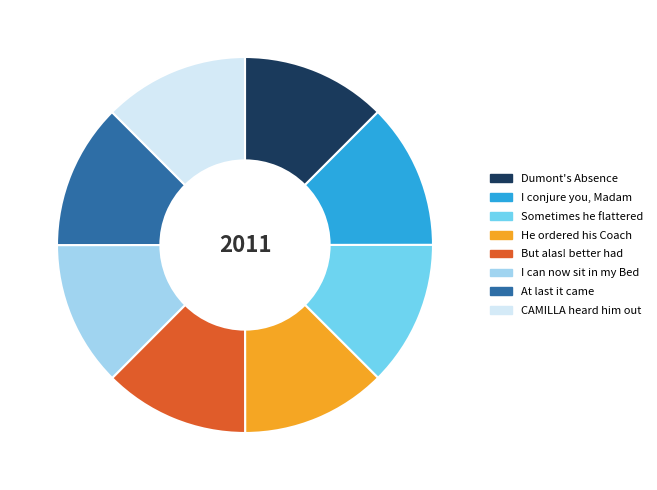

Is there a majority slice in this chart?

No